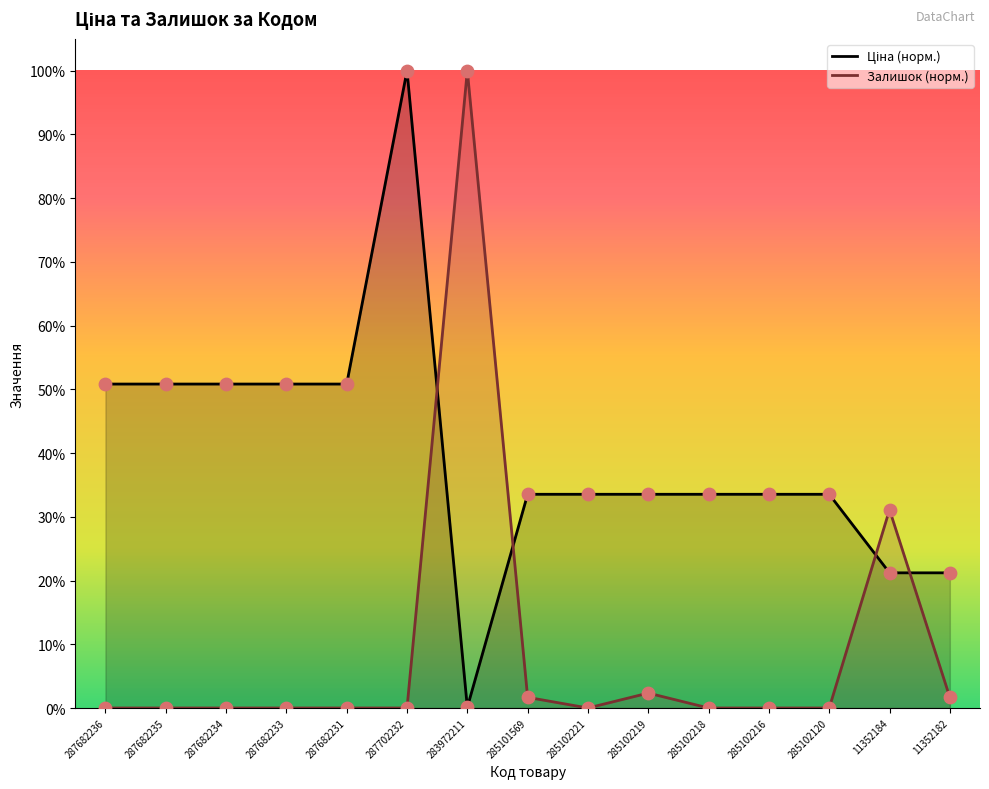

What are all the series names shown in the legend?

Ціна, Залишок